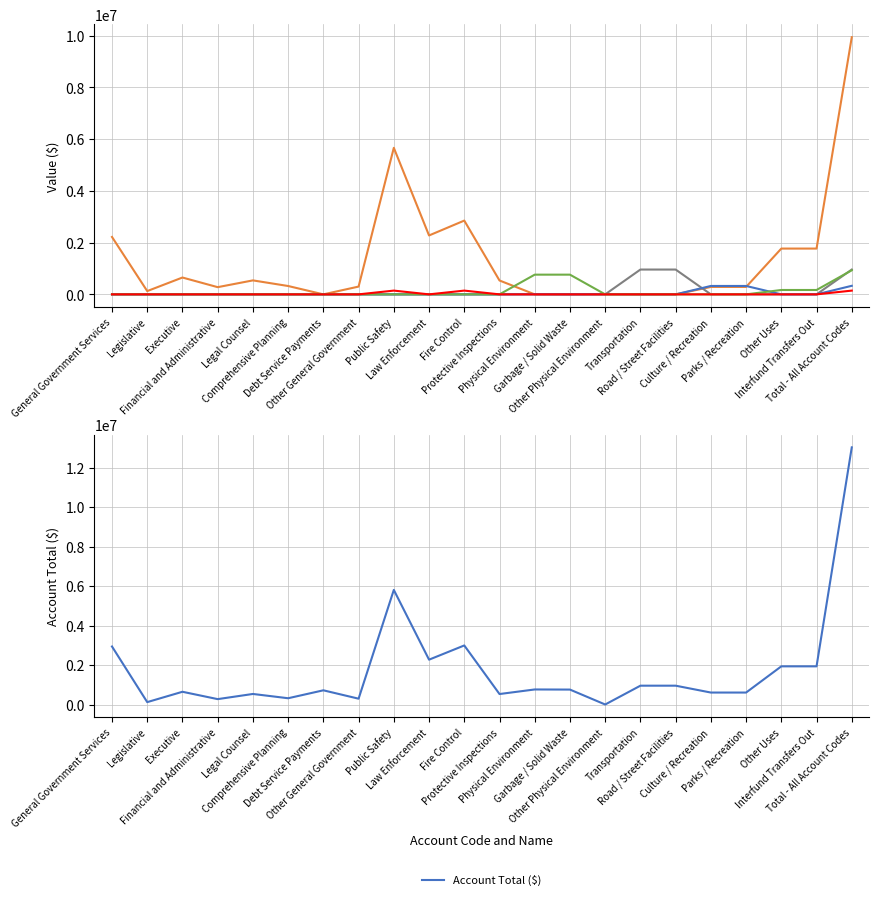

What is the highest value of the Account Total ($) series?

13028549